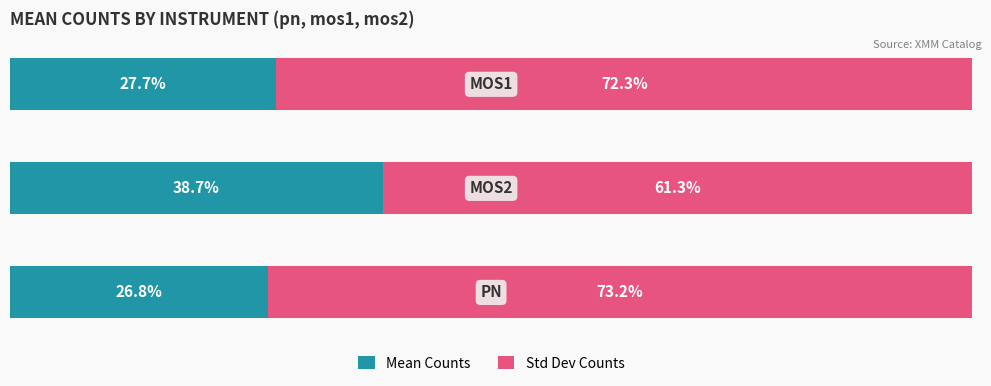

What are all the series names shown in the legend?

Mean Counts, Std Dev Counts